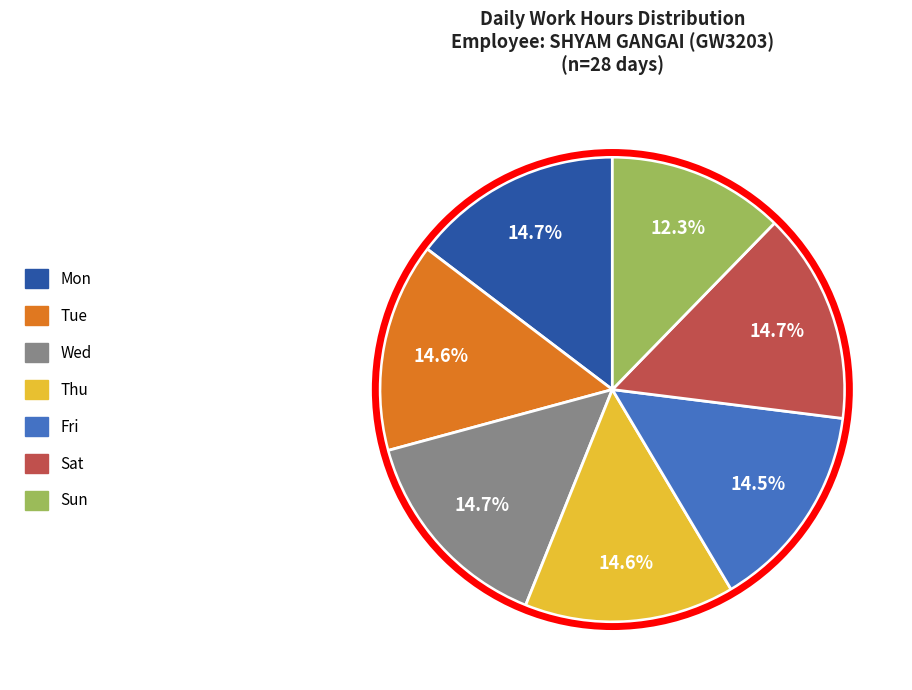

How many slices are in this pie chart?

7